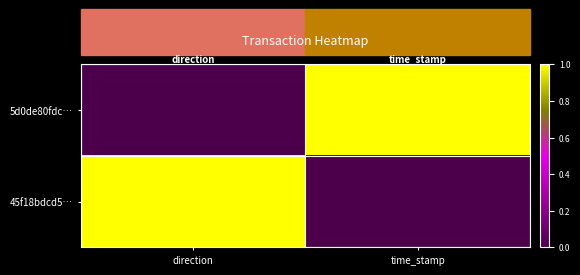

Which has a higher value, direction or time_stamp?

time_stamp